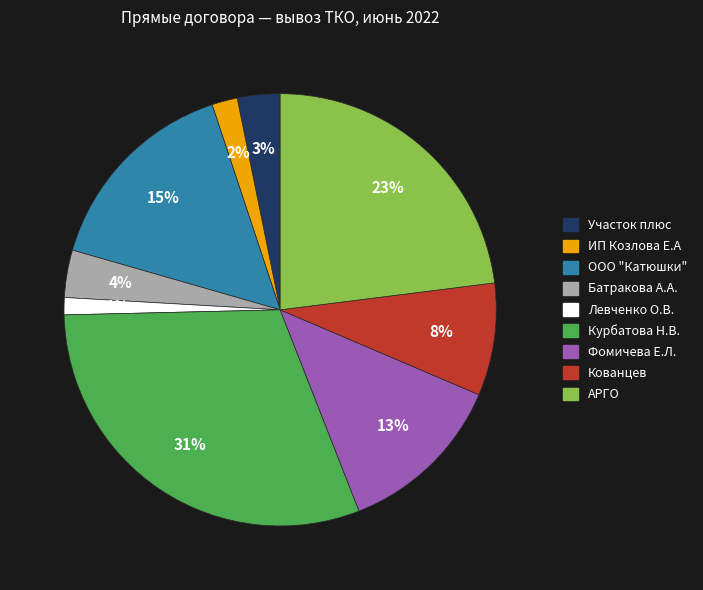

Count the number of slices in the pie.

9